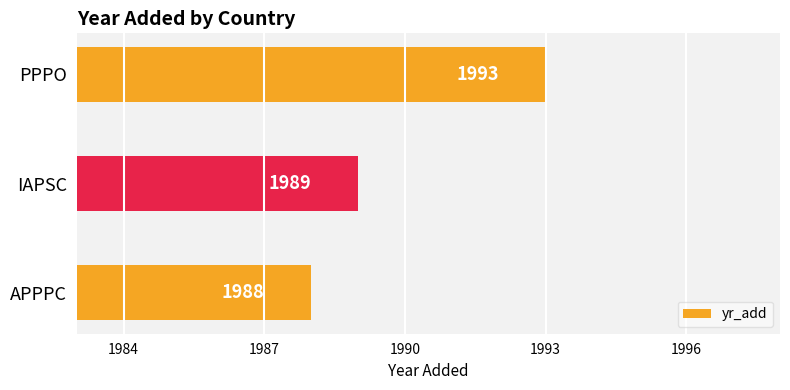

At which label is the value closest to 1990?

IAPSC